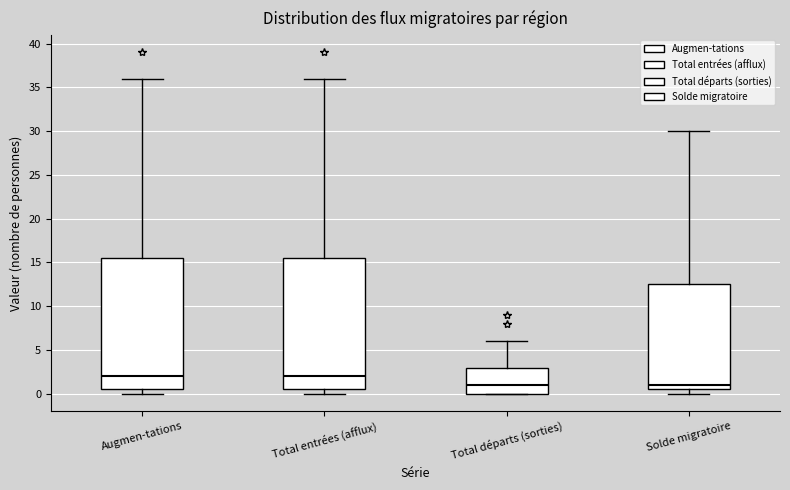

Reading left to right, transcribe this box plot: for each box, give where its median line is, the range the box spans, and where its two whiskers end, as read against the y-axis. The values are not printed on the chart, so give them approximately, as read against the axis.

Augmen-tations: median 2.0, box 0.5 to 15.5, whiskers 0.0 to 36.0
Total entrées (afflux): median 2.0, box 0.5 to 15.5, whiskers 0.0 to 36.0
Total départs (sorties): median 1.0, box 0.0 to 3.0, whiskers 0.0 to 6.0
Solde migratoire: median 1.0, box 0.5 to 12.5, whiskers 0.0 to 30.0